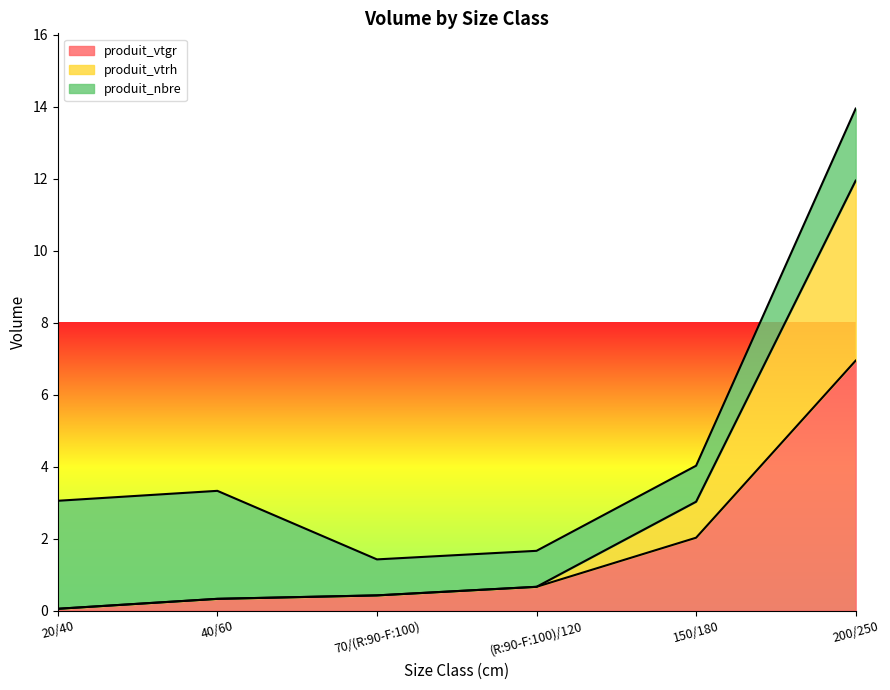

True or false: produit_vtgr has more than 2 points higher than both neighbors.

False